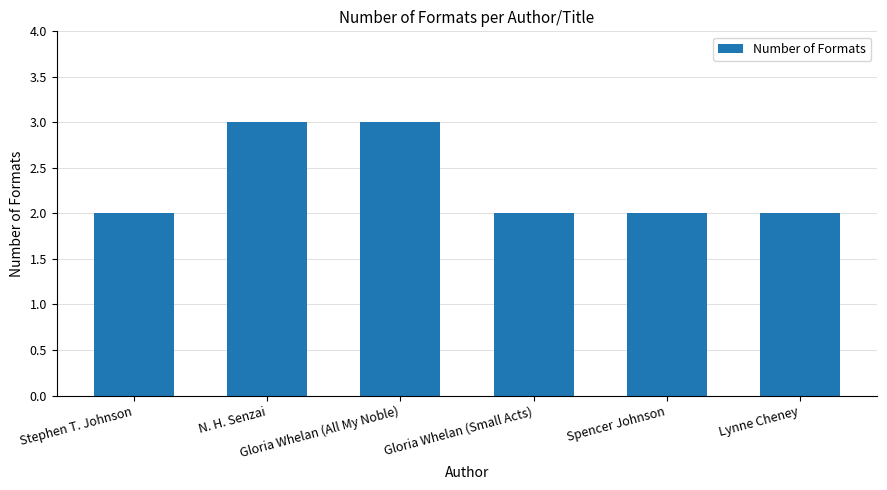

Reading left to right, list all the values displayed in this chart.

2	3	3	2	2	2